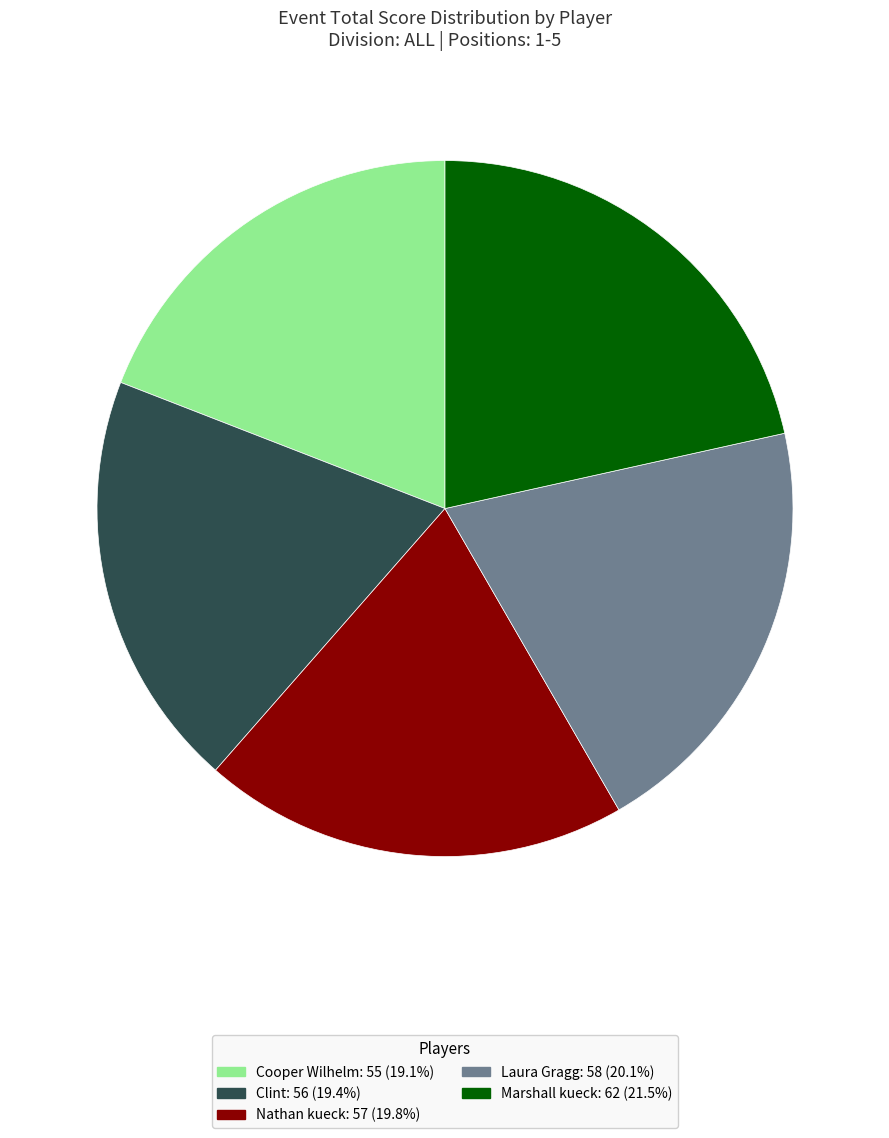

What is the largest slice in the pie chart?

Marshall kueck